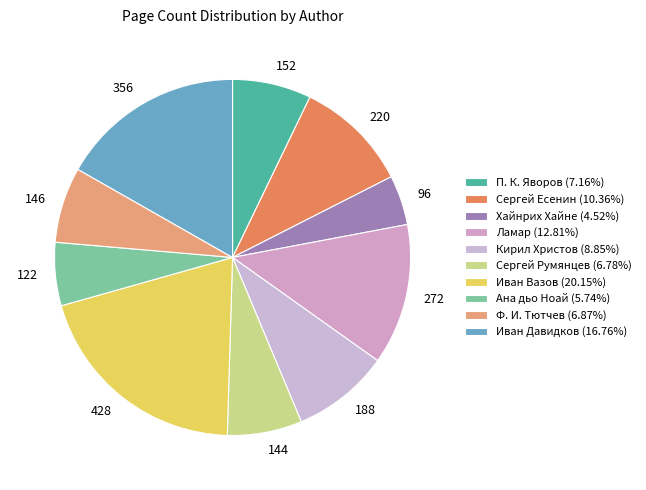

Count the number of slices in the pie.

10